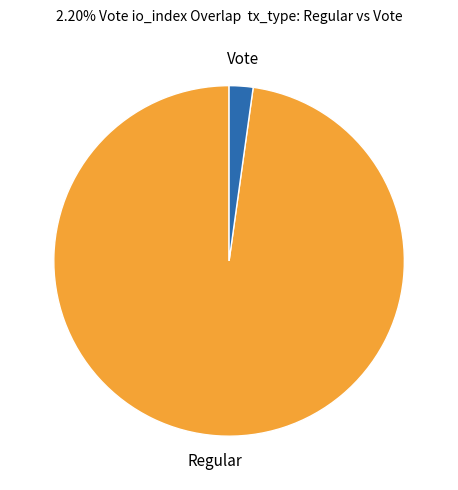

Which category has the smallest portion of the pie?

Vote